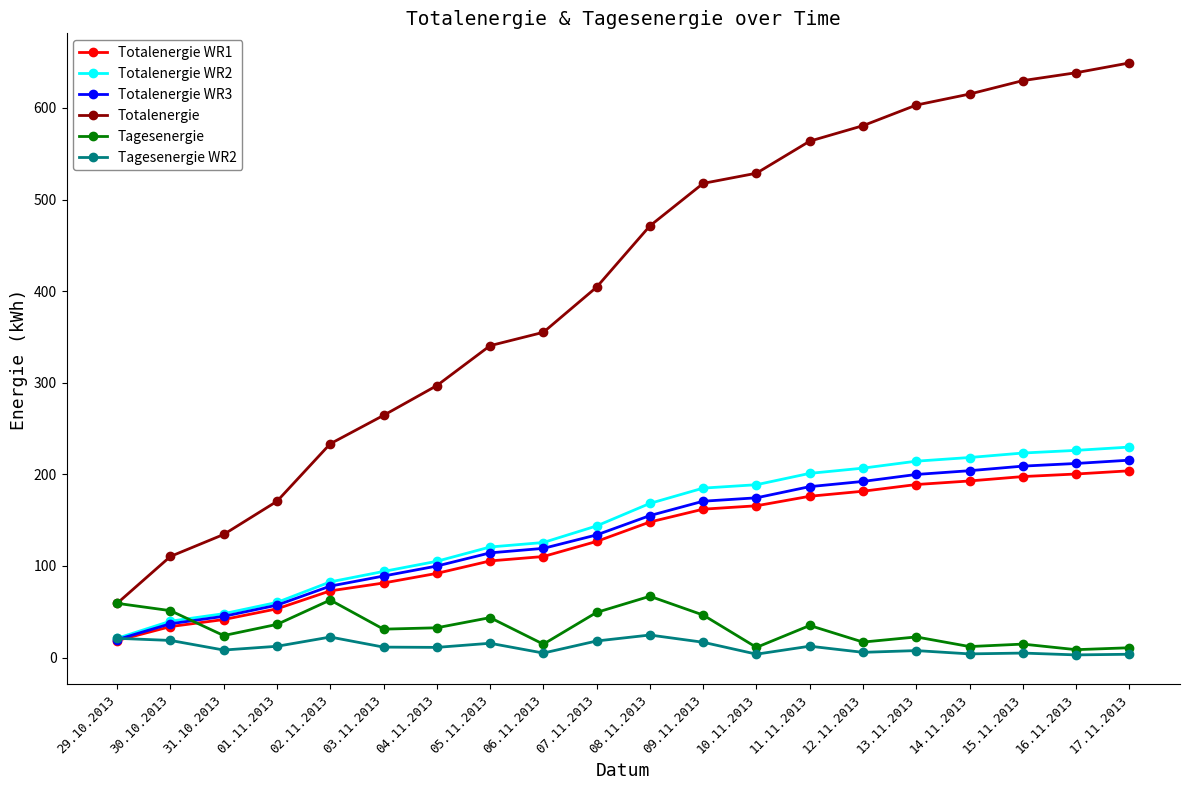

What is the value of the Totalenergie WR1 point at the 15th from the left?

181.6